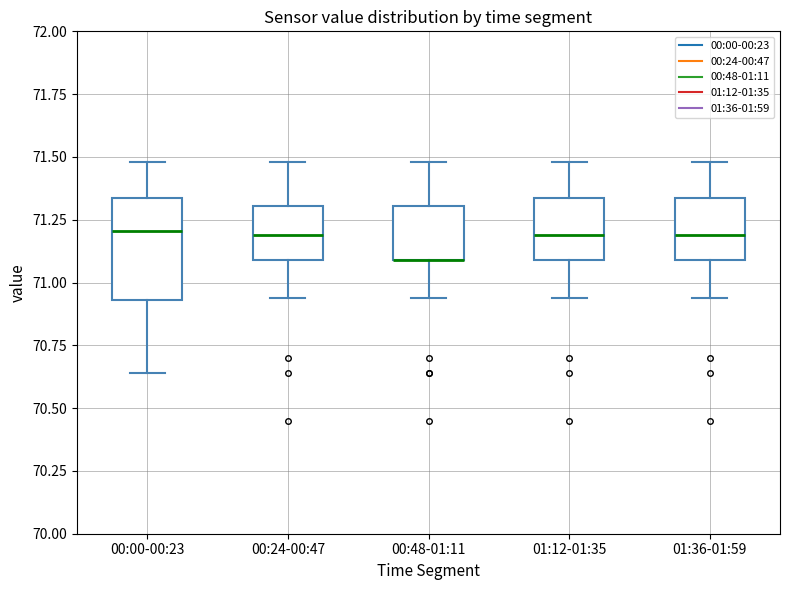

Reading left to right, read every box against the y-axis: the position of its median line, the range the box covers, and the ends of its whiskers. The values are not printed on the chart, so give them approximately, as read against the axis.

00:00-00:23: median 71.20, box 70.95 to 71.35, whiskers 70.65 to 71.50
00:24-00:47: median 71.20, box 71.10 to 71.30, whiskers 70.95 to 71.50
00:48-01:11: median 71.10 (drawn on the box's lower edge), box 71.10 to 71.30, whiskers 70.95 to 71.50
01:12-01:35: median 71.20, box 71.10 to 71.35, whiskers 70.95 to 71.50
01:36-01:59: median 71.20, box 71.10 to 71.35, whiskers 70.95 to 71.50